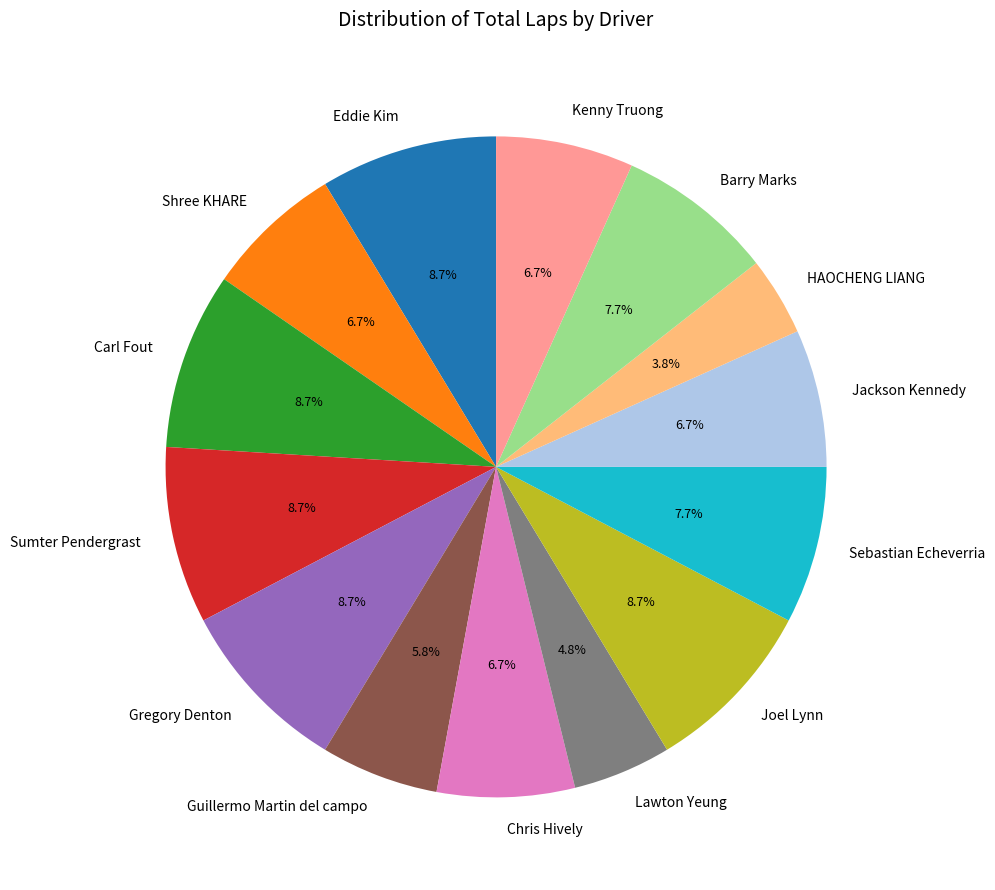

To the nearest percent, what is the average slice percentage?

7%